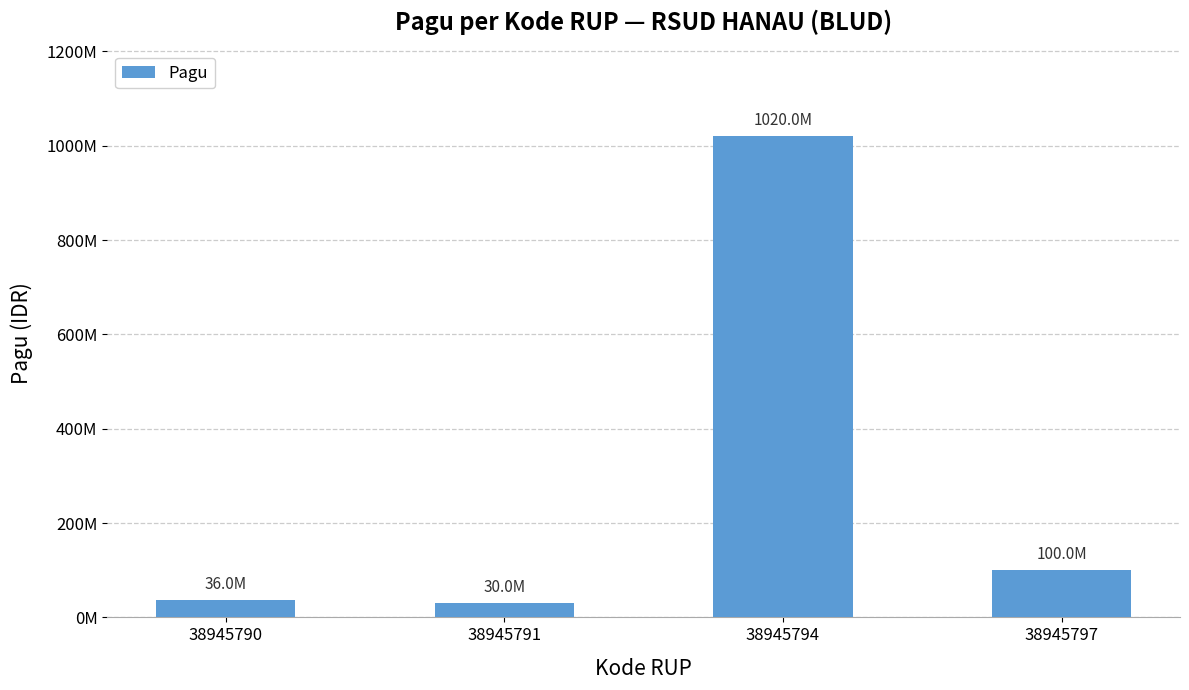

True or false: the data shows 30000000 at 38945791.

True